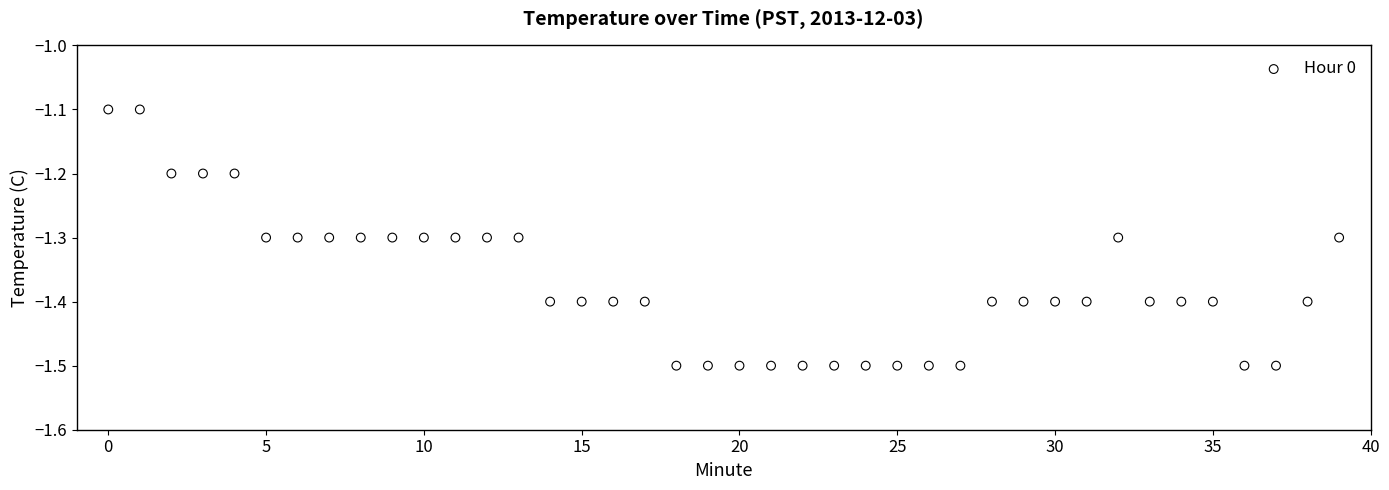

What is the range of Y values (max minus min)?

0.4